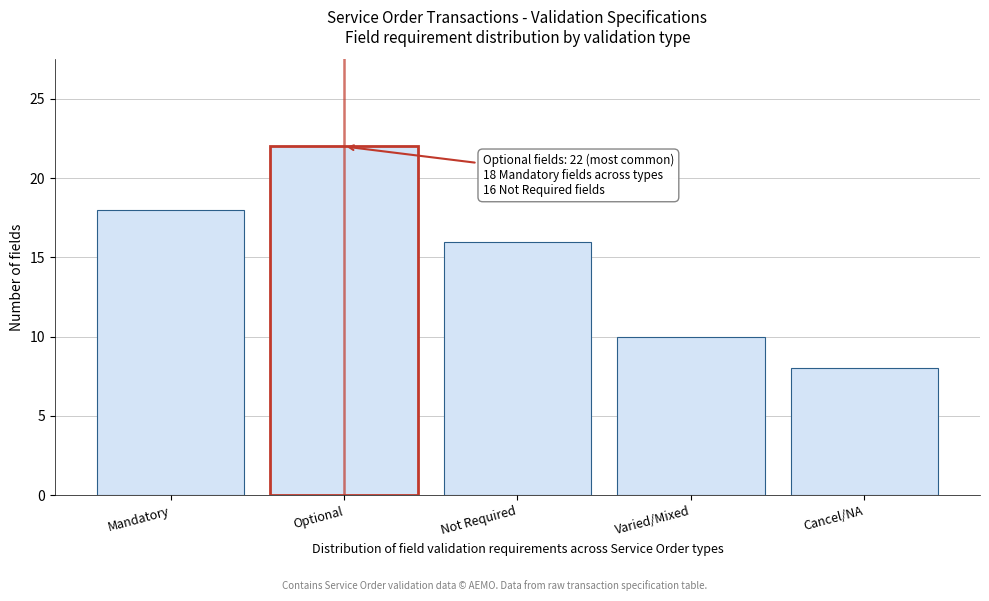

Reading left to right, extract all data points from this chart.

18	22	16	10	8